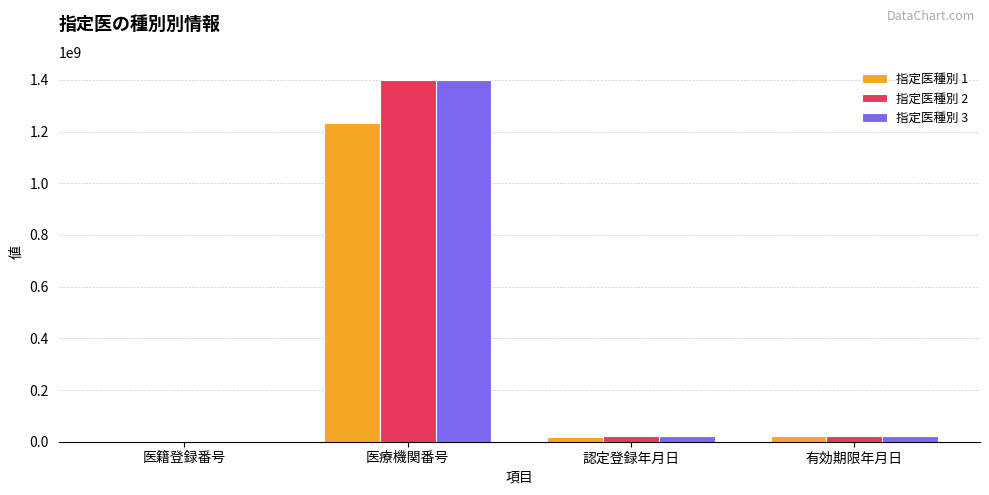

At which category is the sum across all series the highest?

医療機関番号